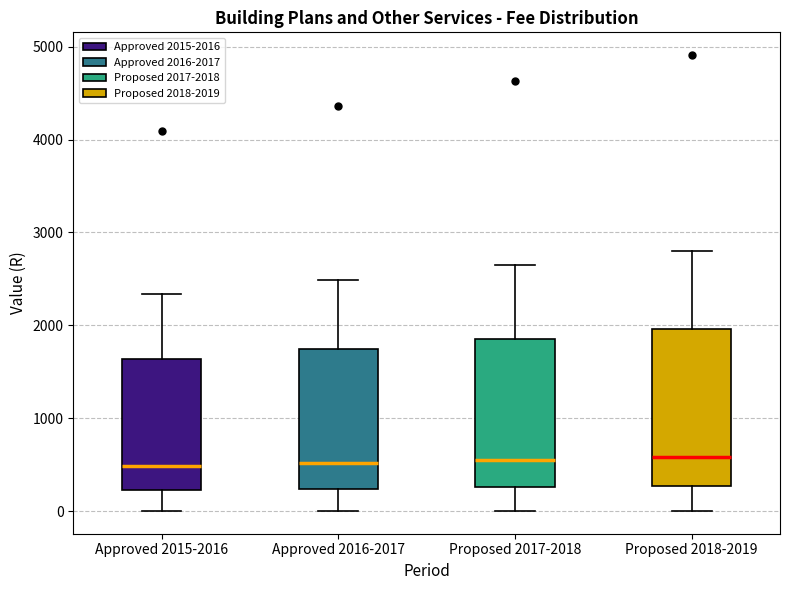

Where does the lower whisker of the box for Proposed 2017-2018 end on the y-axis? The values are not printed on the chart, so give them approximately, as read against the axis.

0